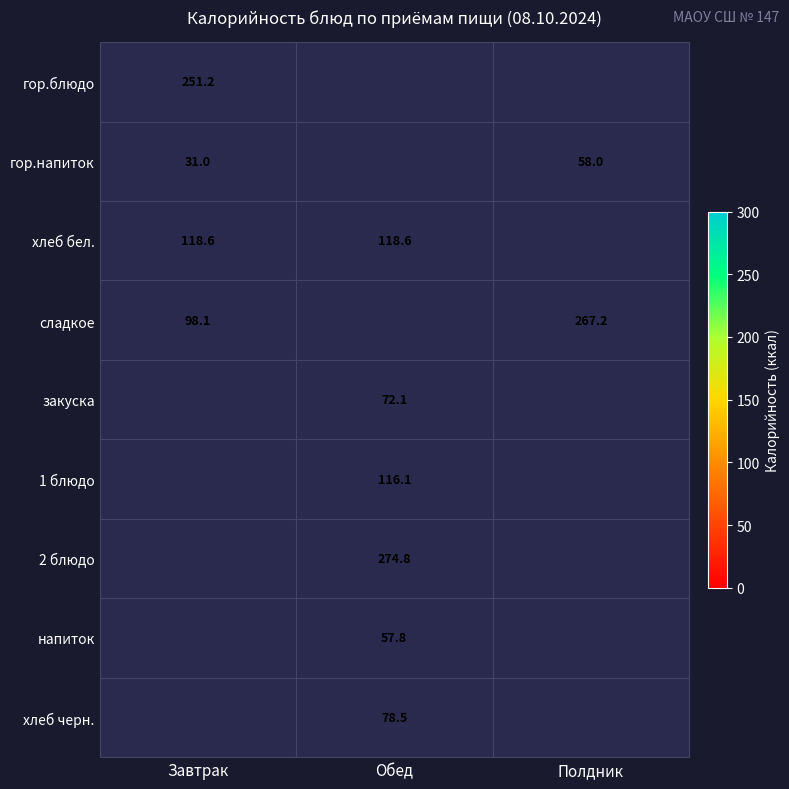

Is the value of 1 блюдо at Обед greater than the value of хлеб черн. at Обед?

Yes